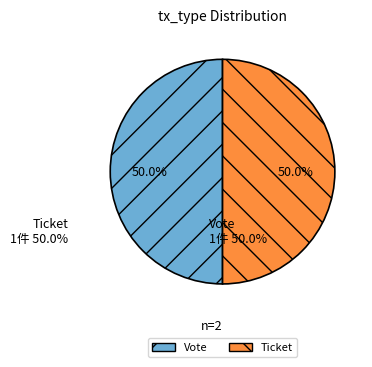

Is the sum of Vote and Ticket greater than half?

Yes